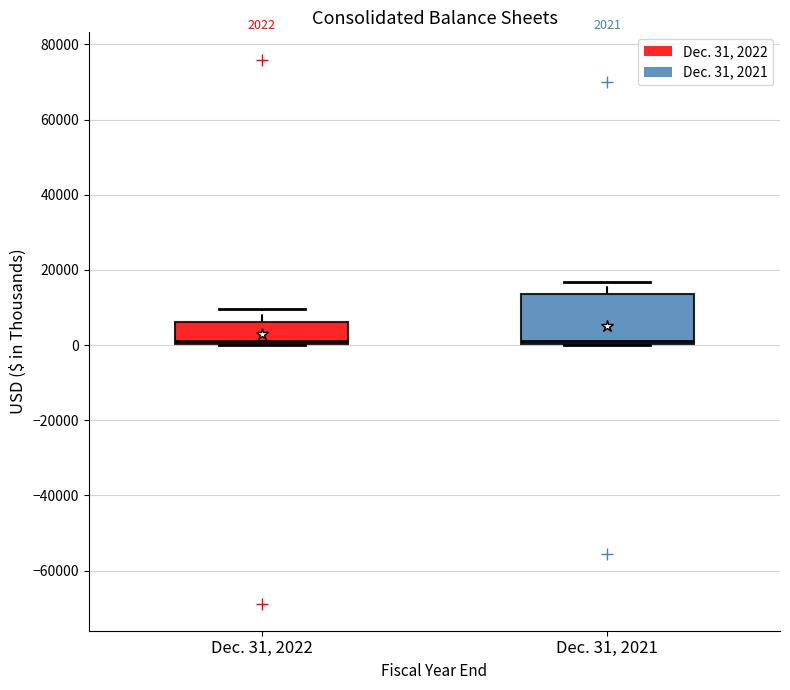

Comparing the boxes themselves (not the whiskers), which one is the tallest?

Dec. 31, 2021